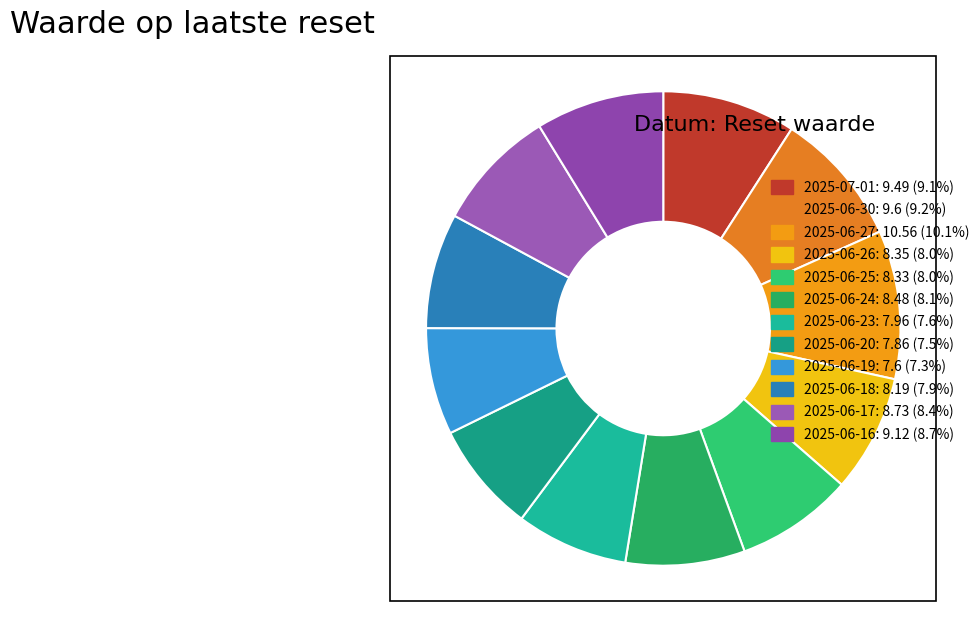

The 2025-06-24 slice represents 19% of the pie. True or false?

False